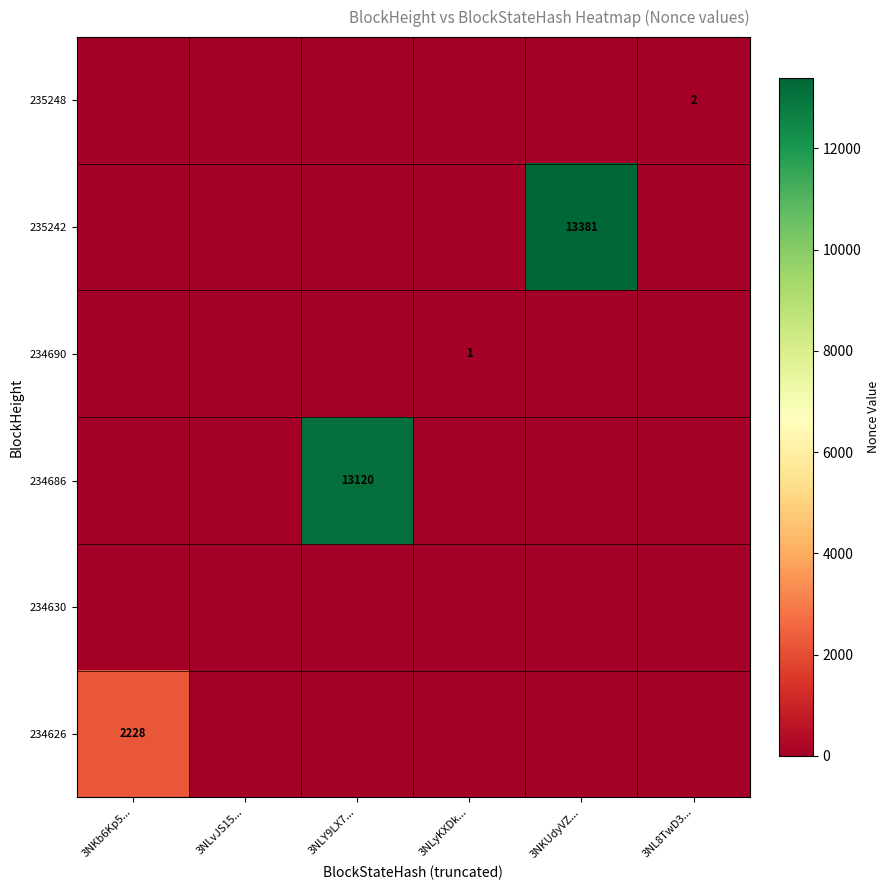

Which has a higher value, 3NLY9LX7... or 3NLyKXDk...?

3NLY9LX7...